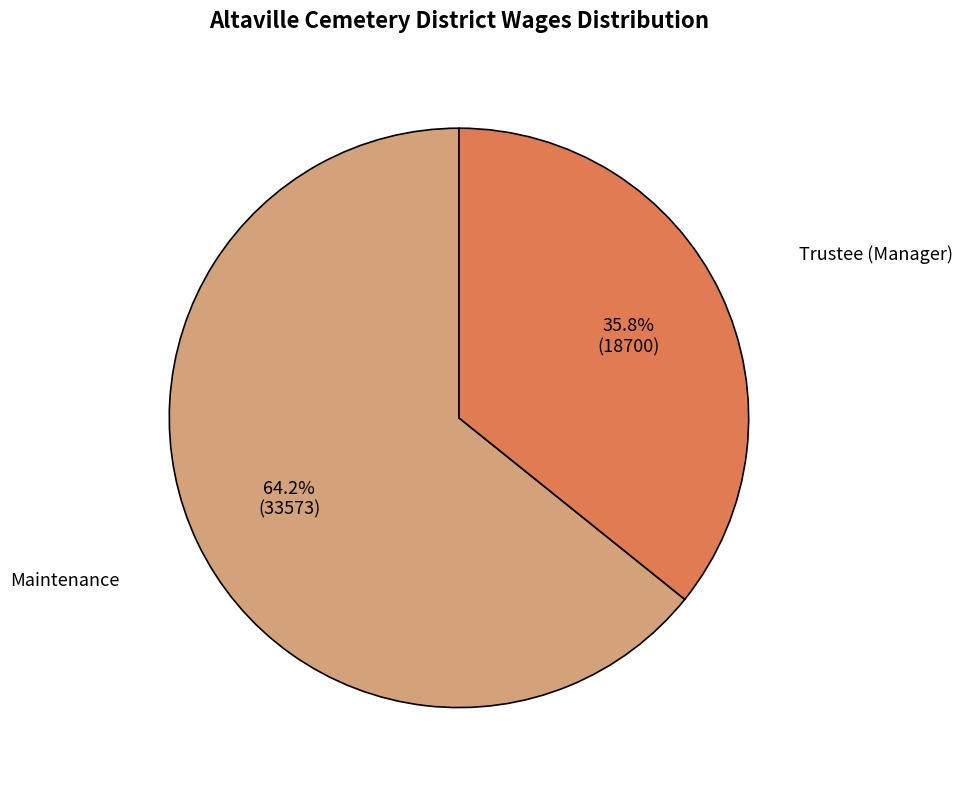

What is the smallest slice in the pie chart?

Trustee